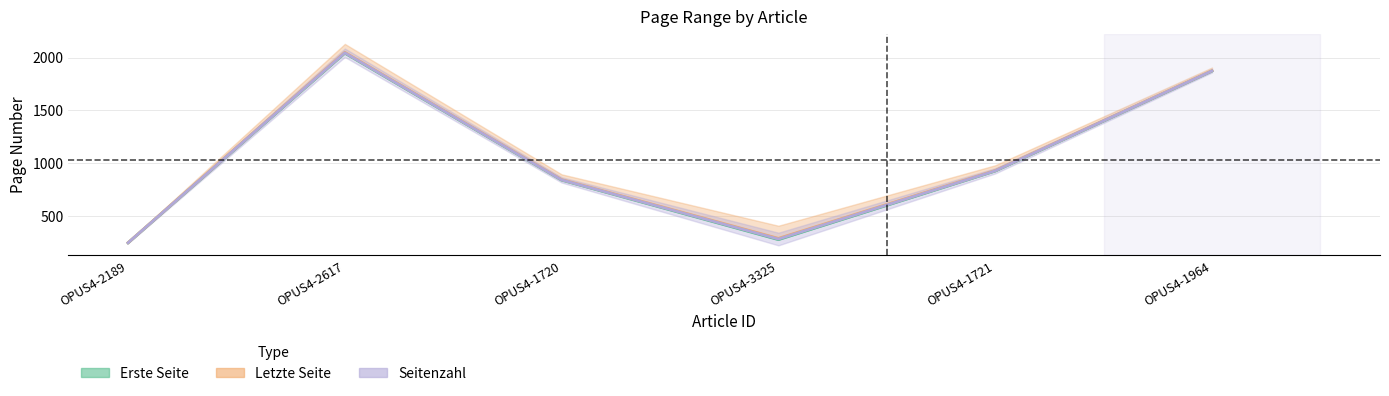

What is the maximum value for Seitenzahl?

2045.0